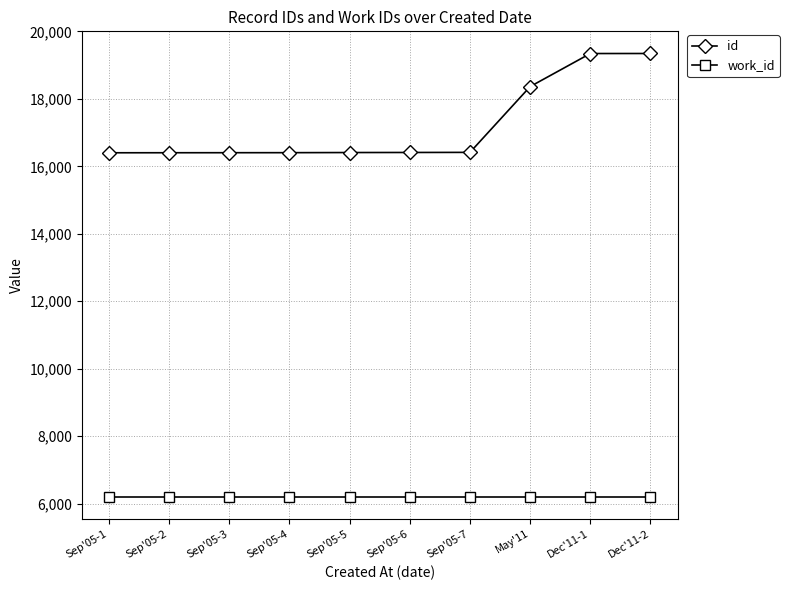

Does the chart have visible grid lines?

Yes